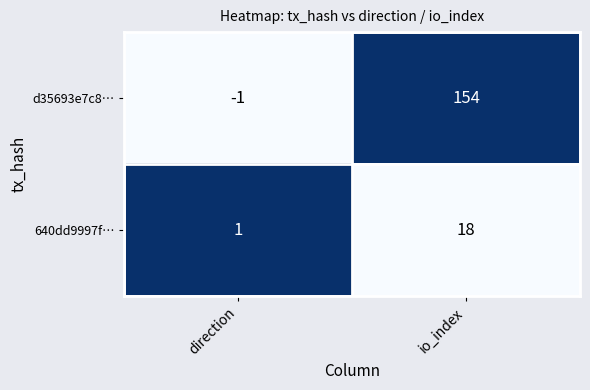

What is the difference between the d35693e7c8… values at direction and io_index?

155